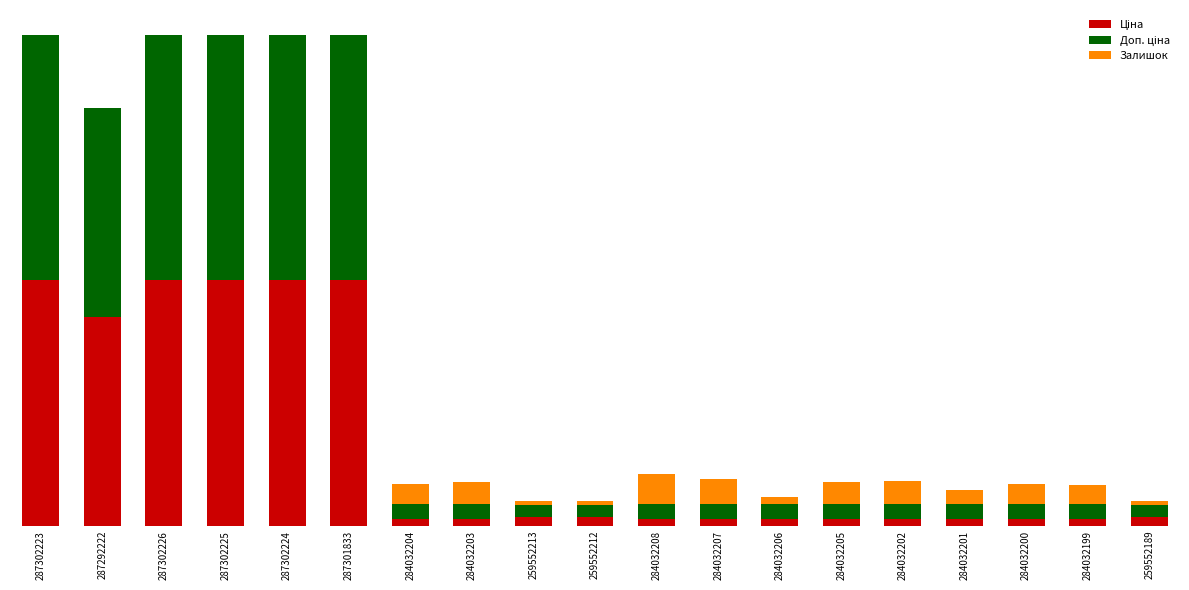

Does the chart contain stacked bars?

Yes